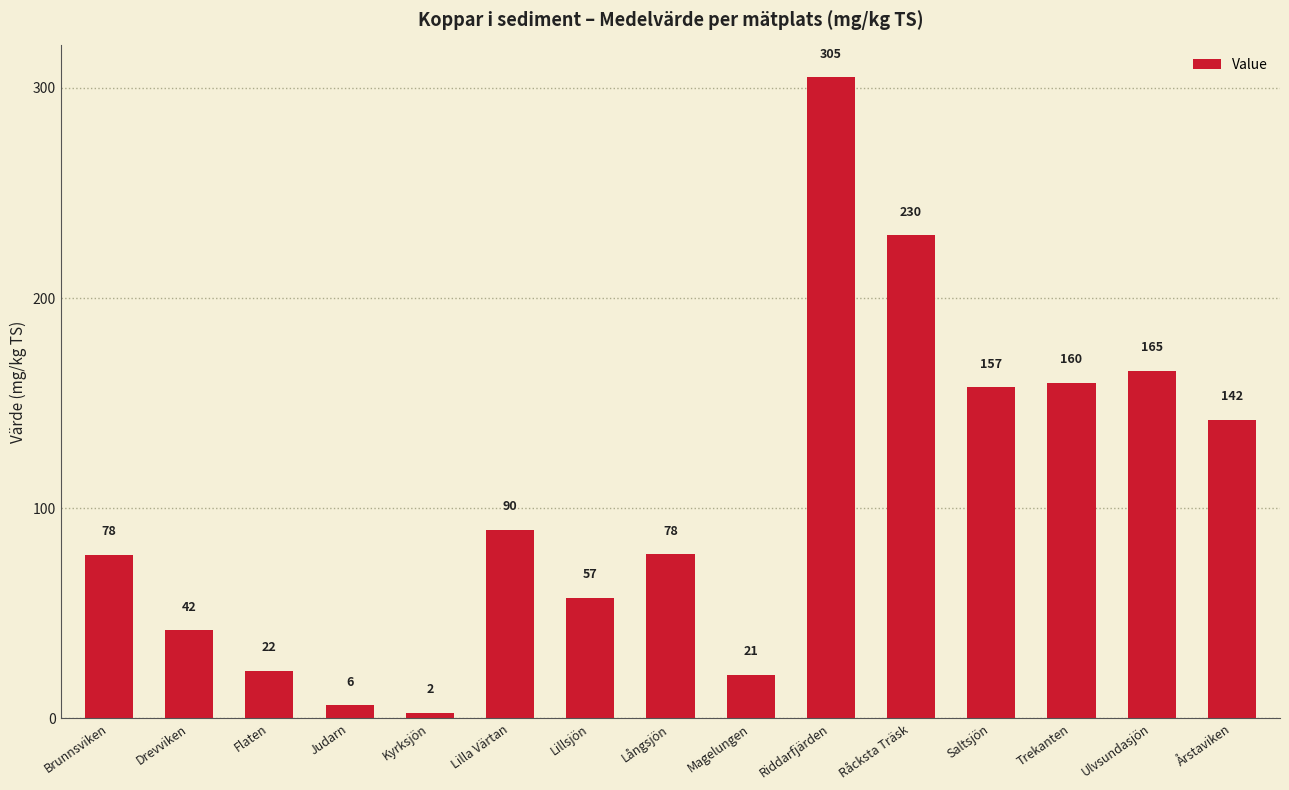

What is the greatest value displayed?

305.0